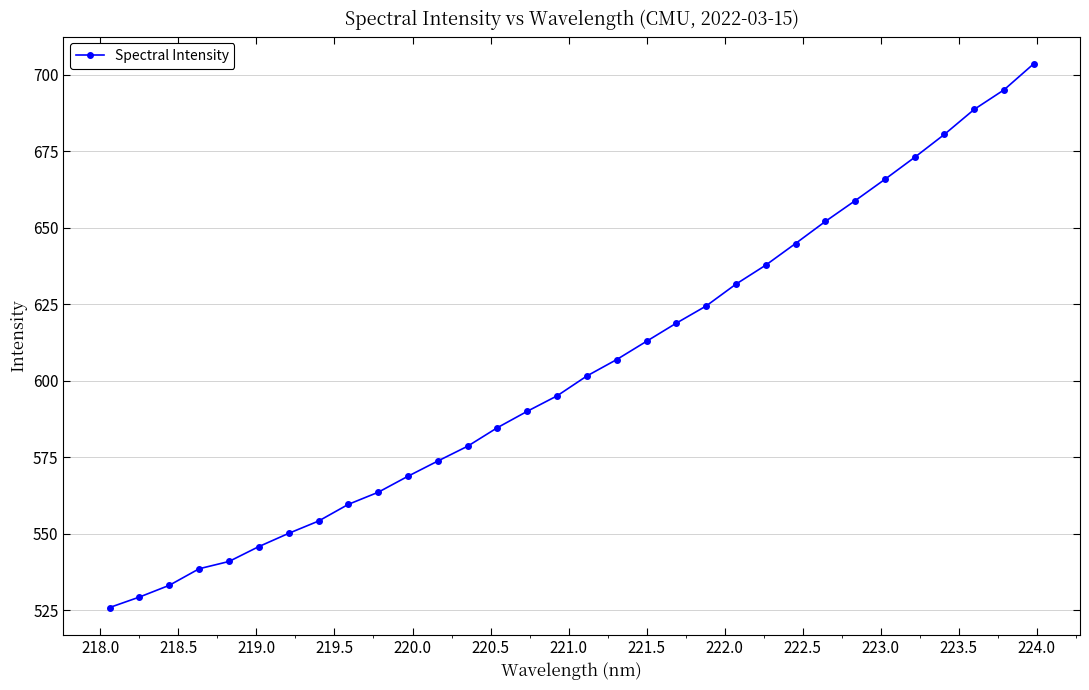

What is the smallest value displayed?

525.9